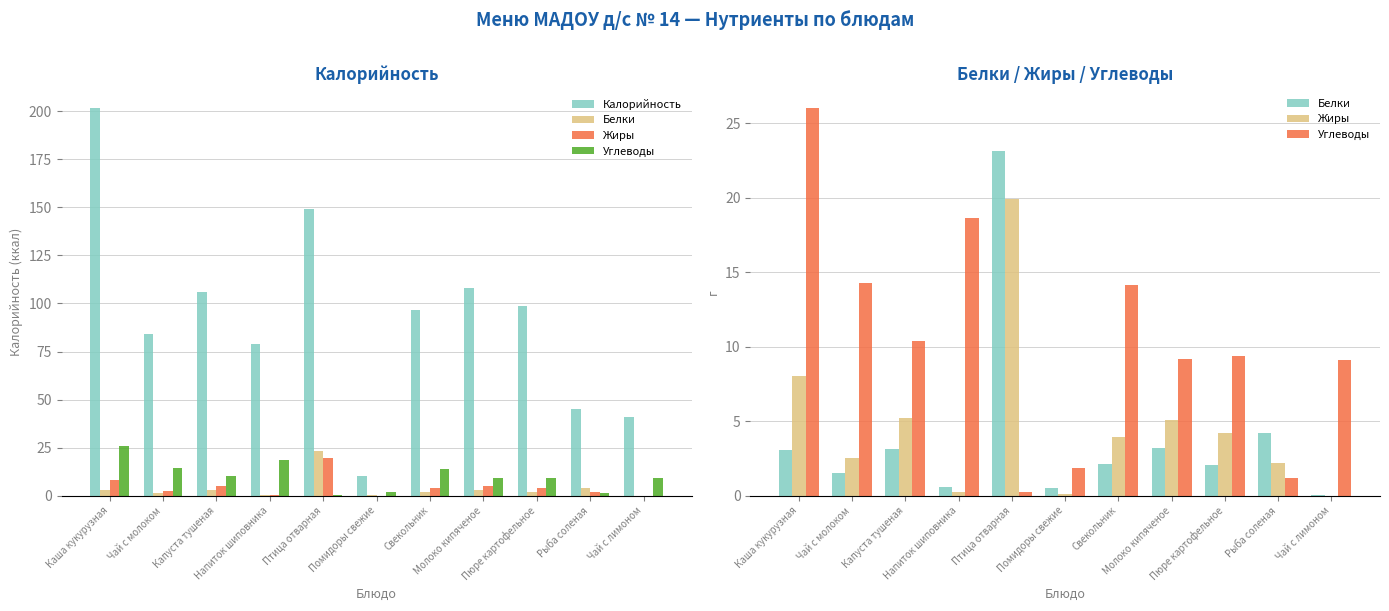

How many values in the Калорийность series are below 96?

5